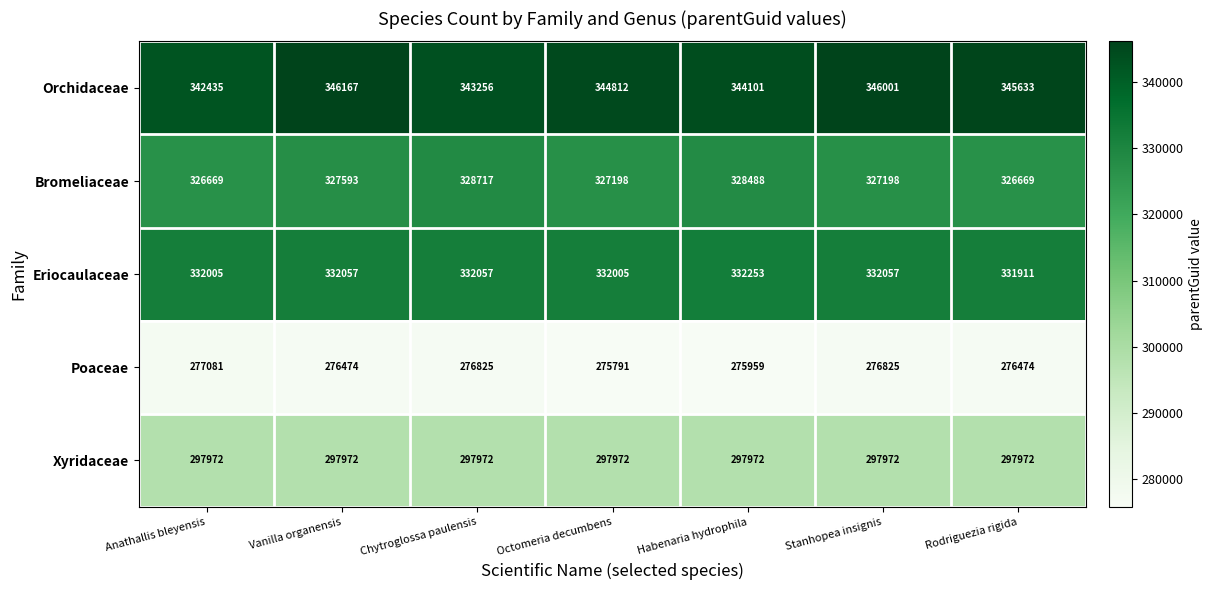

What value does the Poaceae series have at Anathallis bleyensis?

277081